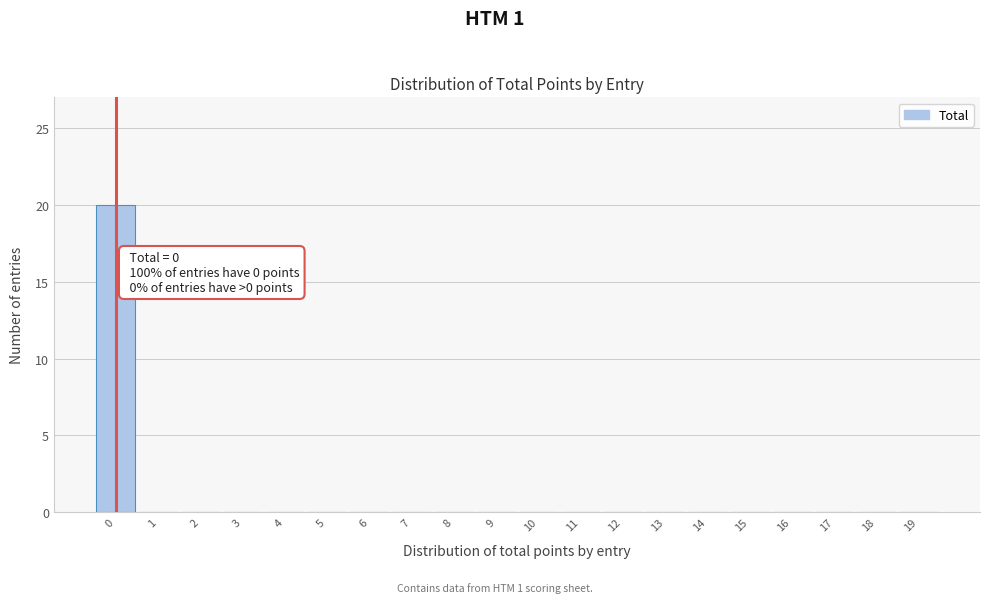

Which range on the x-axis has the tallest bar?

-0.5 to 0.5